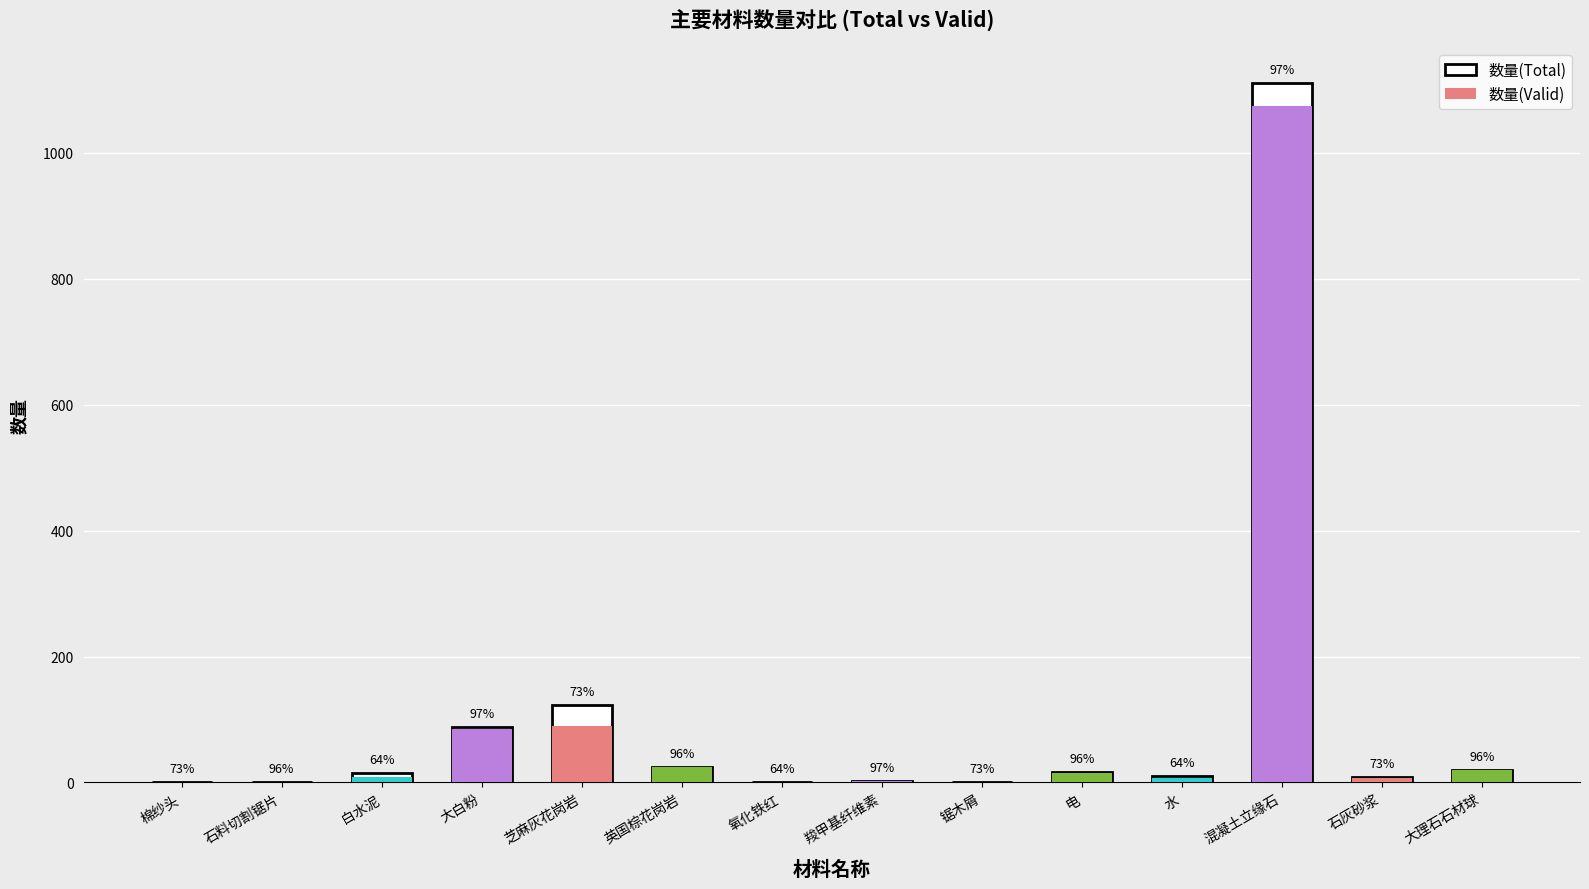

Rank the series at 石料切割锯片 from highest to lowest value.

数量(Total), 数量(Valid)